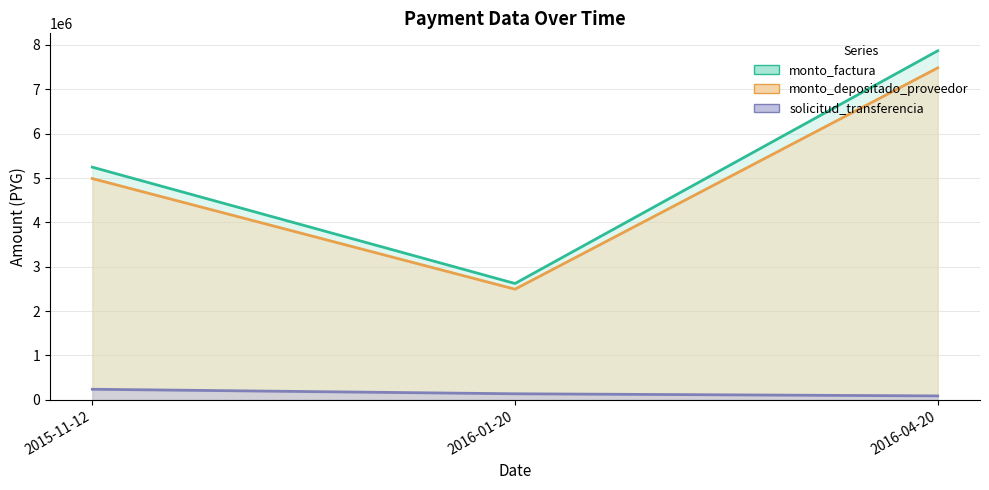

At how many categories does at least one series exceed 3182042?

2